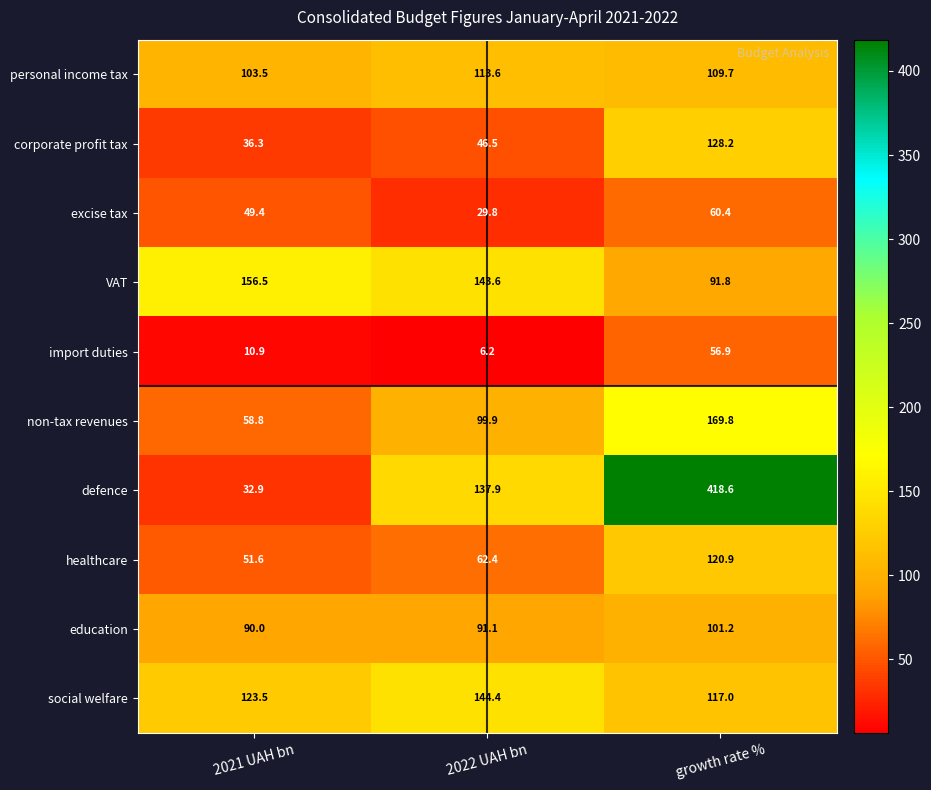

Reading left to right, extract all data points from this chart.

personal income tax: 2021 UAH bn=103.5	2022 UAH bn=113.6	growth rate %=109.7
corporate profit tax: 2021 UAH bn=36.3	2022 UAH bn=46.5	growth rate %=128.2
excise tax: 2021 UAH bn=49.4	2022 UAH bn=29.8	growth rate %=60.4
VAT: 2021 UAH bn=156.5	2022 UAH bn=143.6	growth rate %=91.8
import duties: 2021 UAH bn=10.9	2022 UAH bn=6.2	growth rate %=56.9
non-tax revenues: 2021 UAH bn=58.8	2022 UAH bn=99.9	growth rate %=169.8
defence: 2021 UAH bn=32.9	2022 UAH bn=137.9	growth rate %=418.6
healthcare: 2021 UAH bn=51.6	2022 UAH bn=62.4	growth rate %=120.9
education: 2021 UAH bn=90.0	2022 UAH bn=91.1	growth rate %=101.2
social welfare: 2021 UAH bn=123.5	2022 UAH bn=144.4	growth rate %=117.0